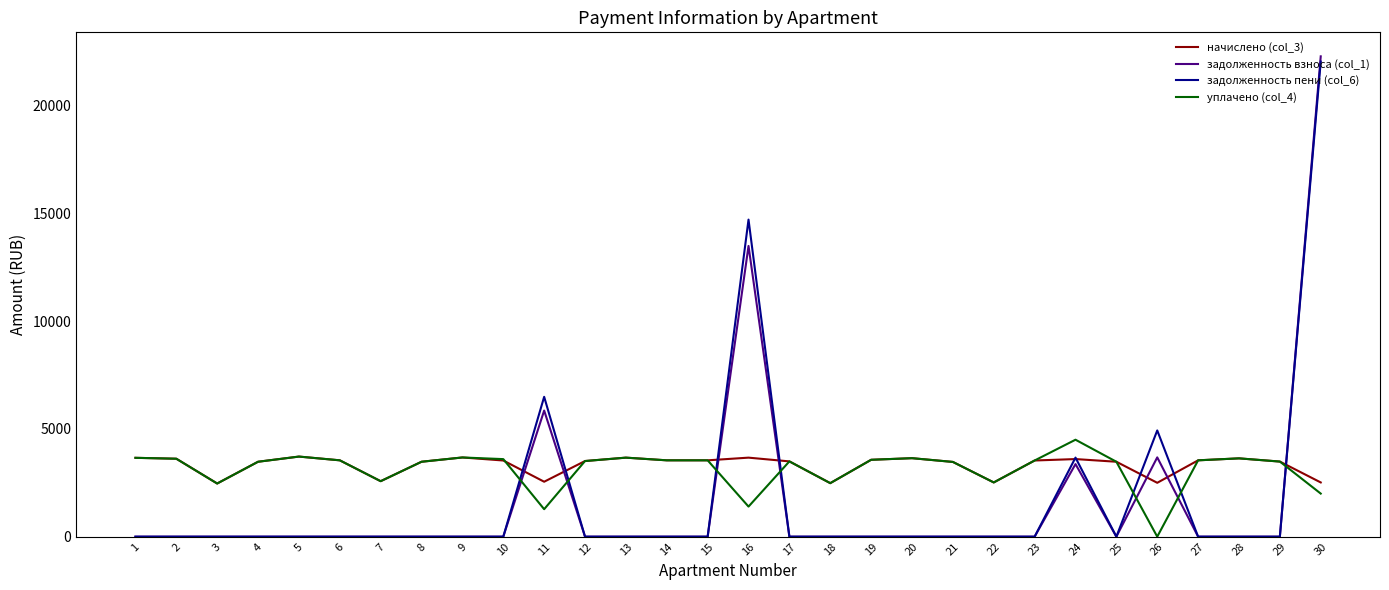

The value of задолженность взноса (col_1) at 25 is 0.0. True or false?

True